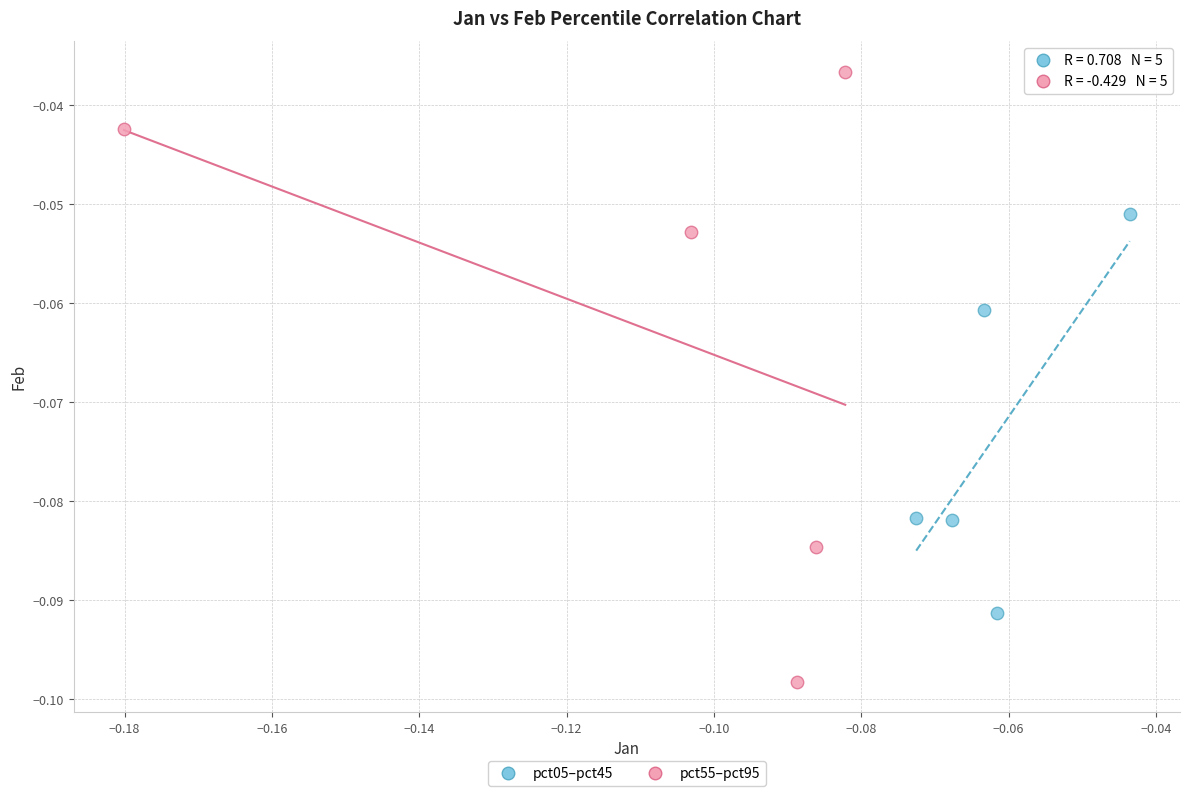

Which series contains the highest Y value?

pct55–pct95